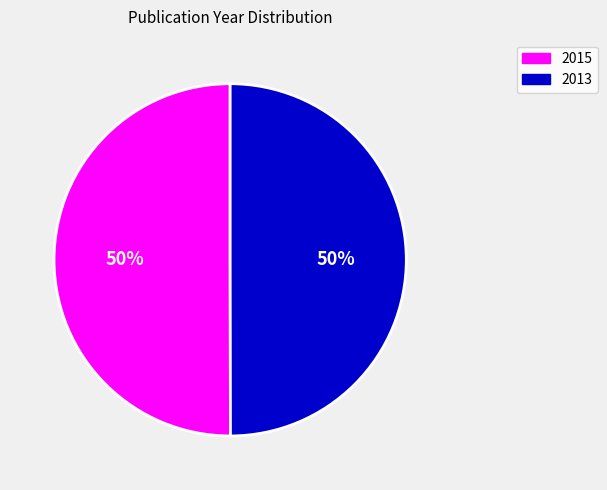

Combined, do 2013 and 2015 account for over 50%?

Yes